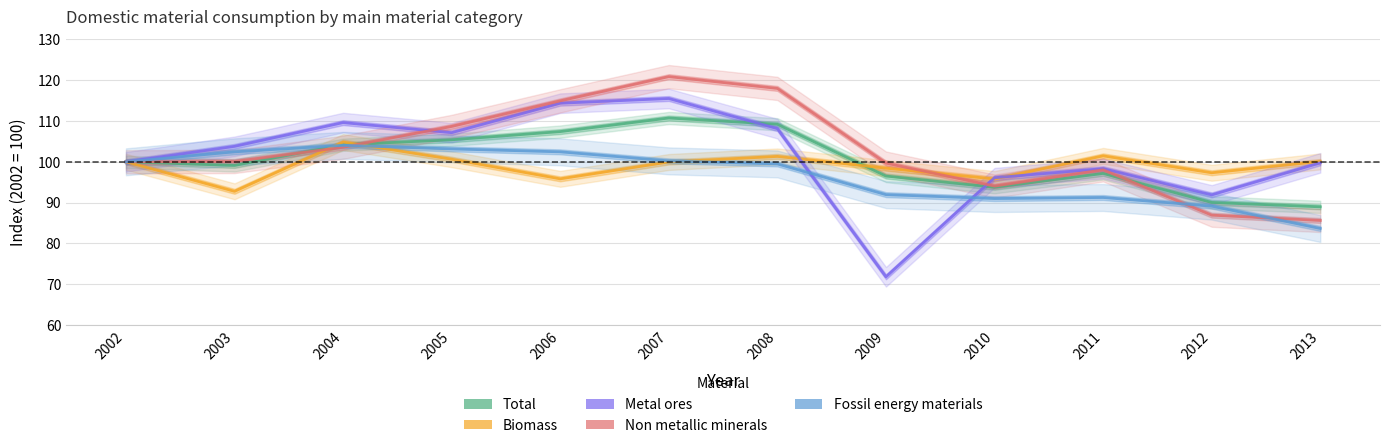

What is the average value of the Biomass series?

99.0